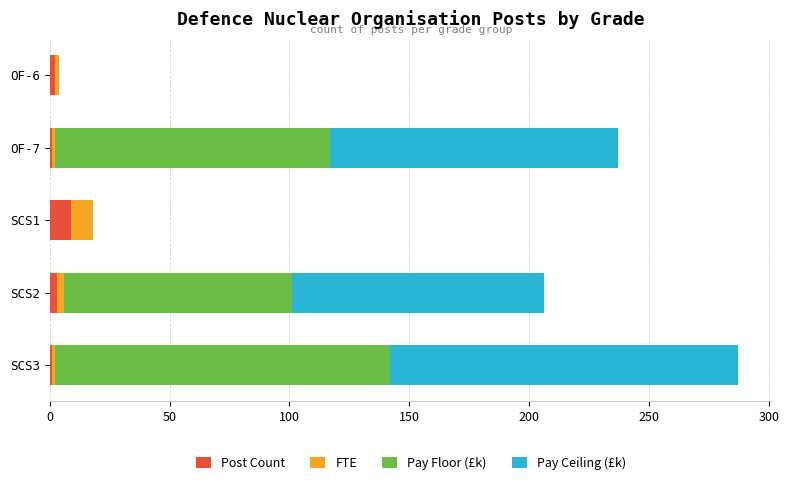

What is the highest value of the Post Count series?

9.0